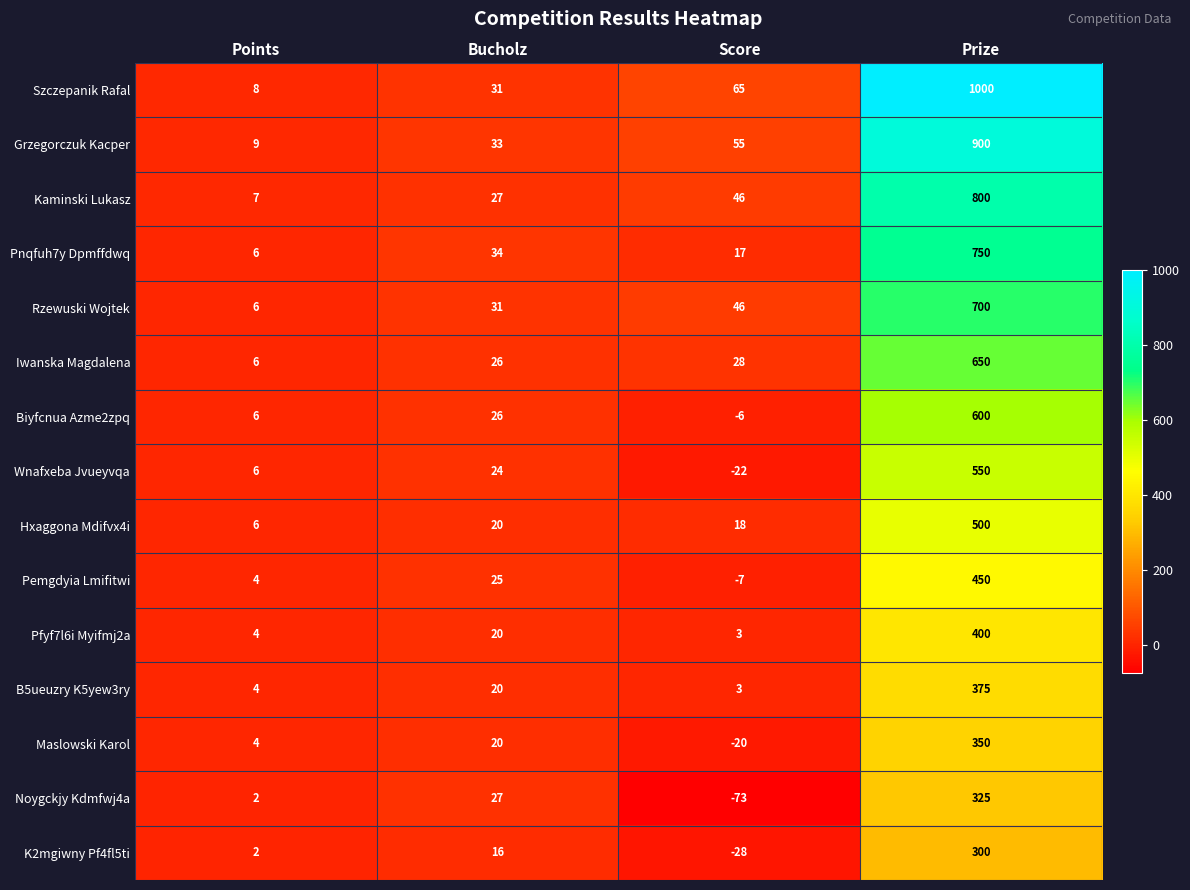

List the labels in order of Wnafxeba Jvueyvqa value, largest first.

Prize, Bucholz, Points, Score